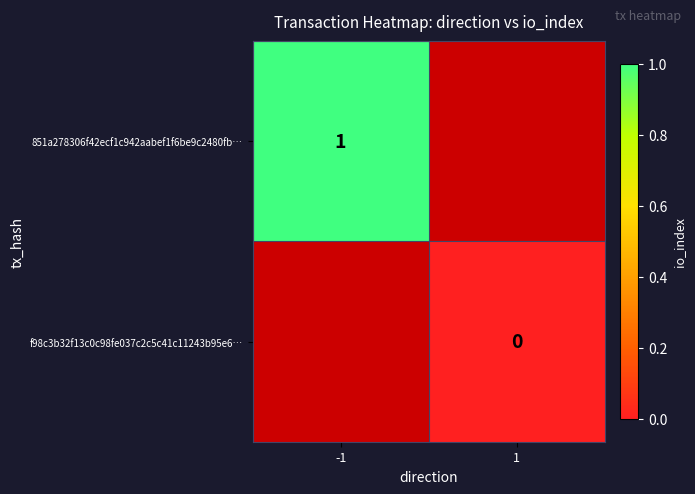

The value of 851a278306f42ecf1c942aabef1f6be9c2480fb… at -1 is 0.2. True or false?

False